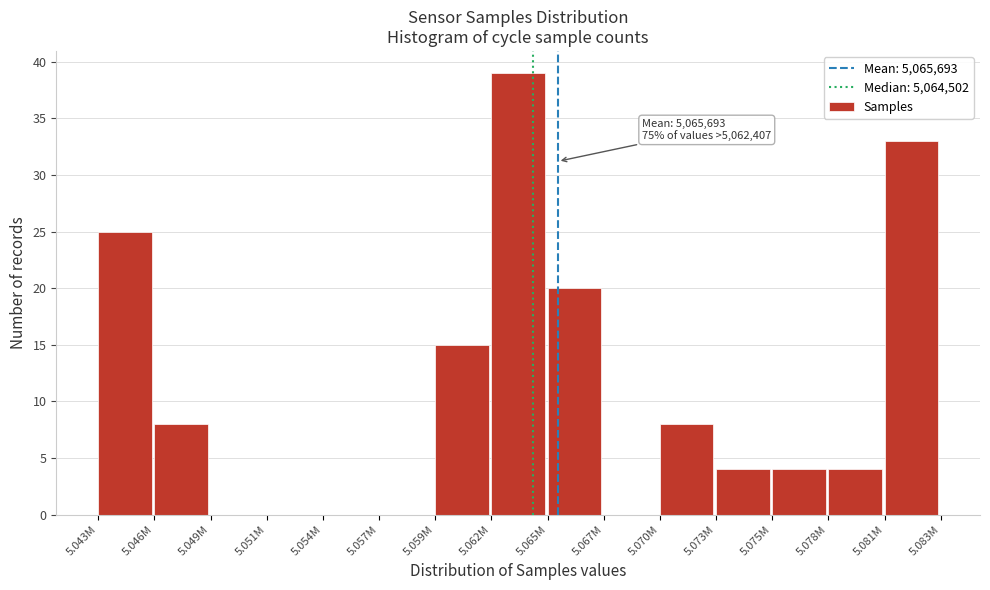

Reading left to right, list all the values displayed in this chart.

5.043M=25	5.046M=8	5.049M=0	5.051M=0	5.054M=0	5.057M=0	5.059M=15	5.062M=39	5.065M=20	5.067M=0	5.070M=8	5.073M=4	5.075M=4	5.078M=4	5.081M=33